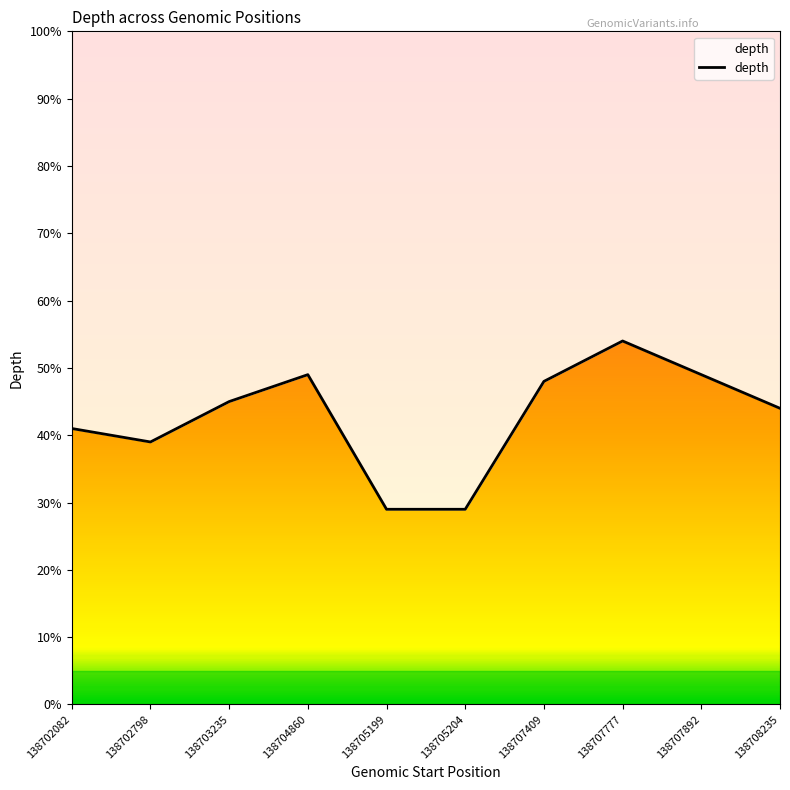

Where is the first local maximum?

138704860